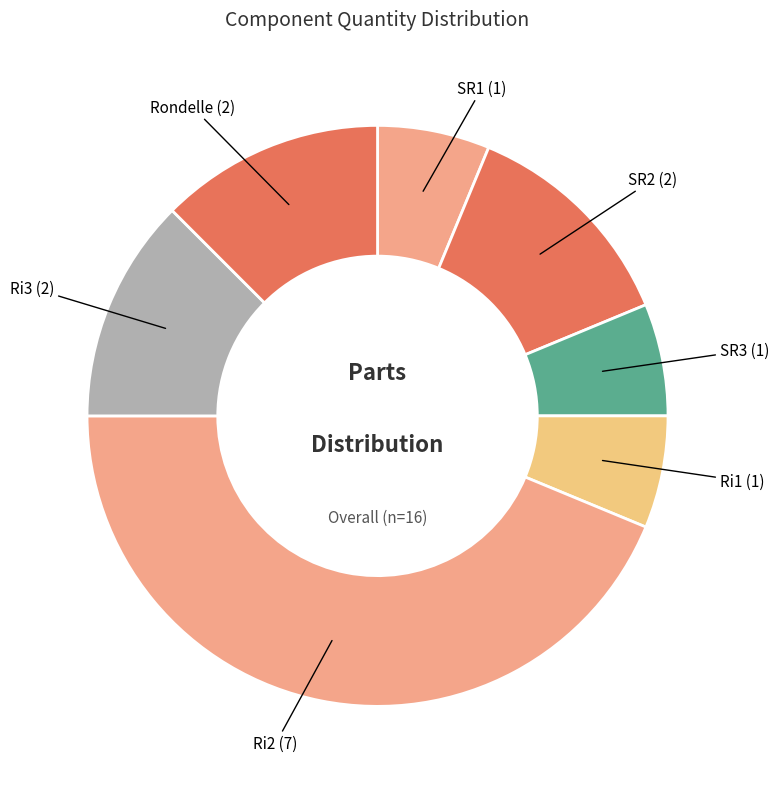

What is the largest slice in the pie chart?

Ri2